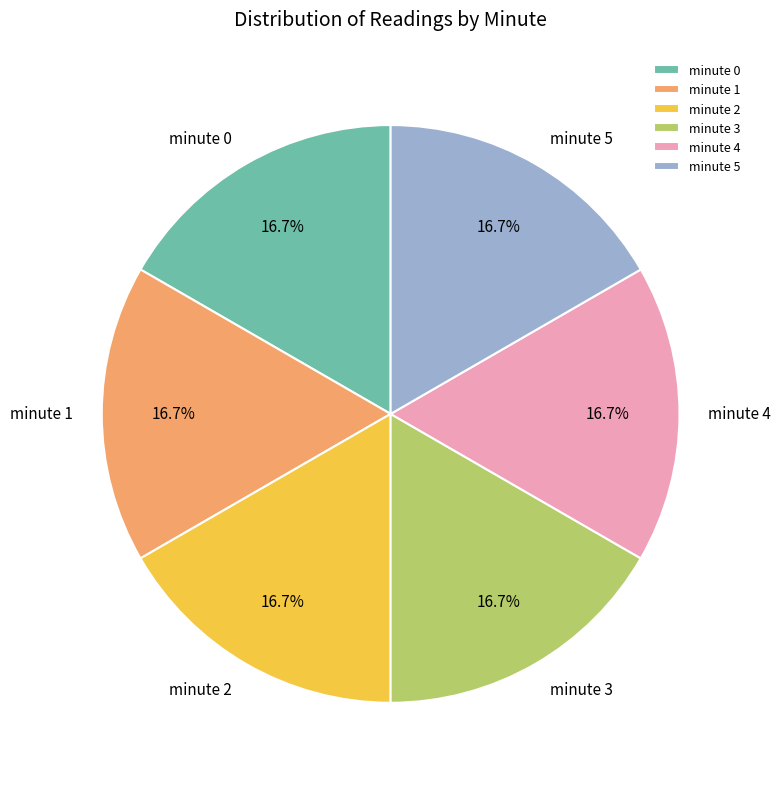

Does minute 1 account for over 50% of the chart?

No